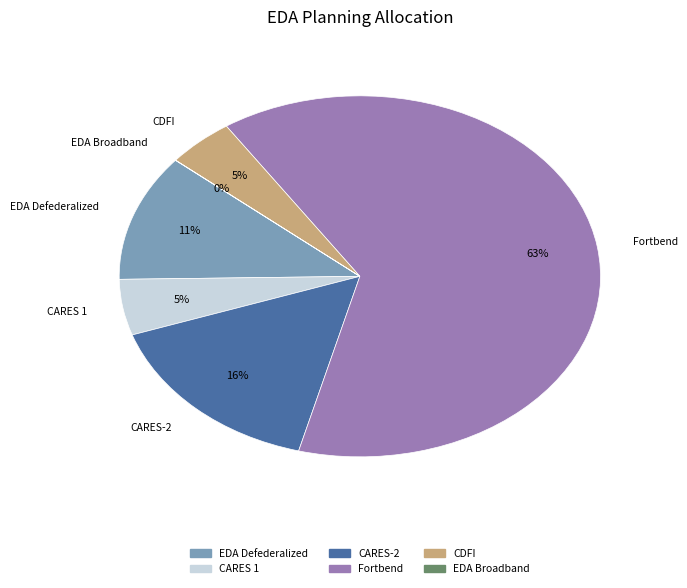

What is the majority slice?

Fortbend